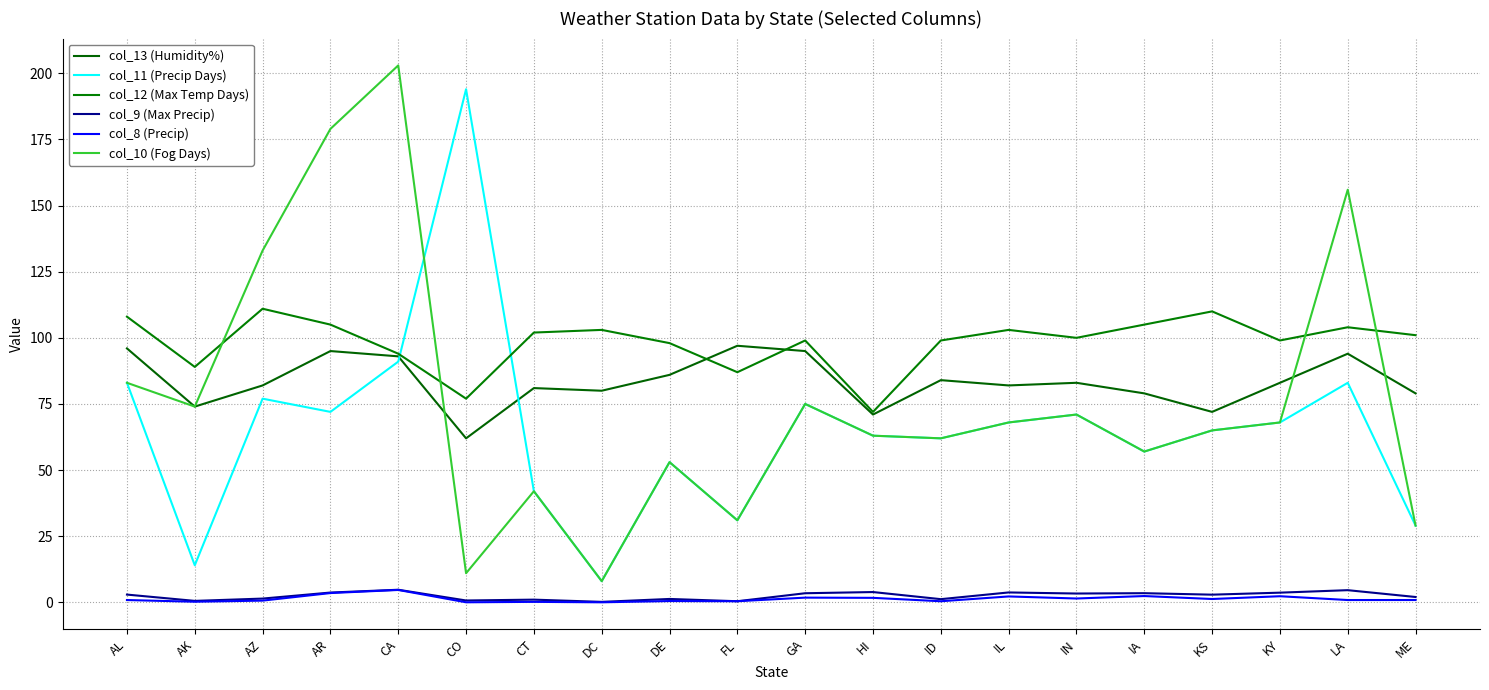

What is the label of the 11th point from the right?

FL